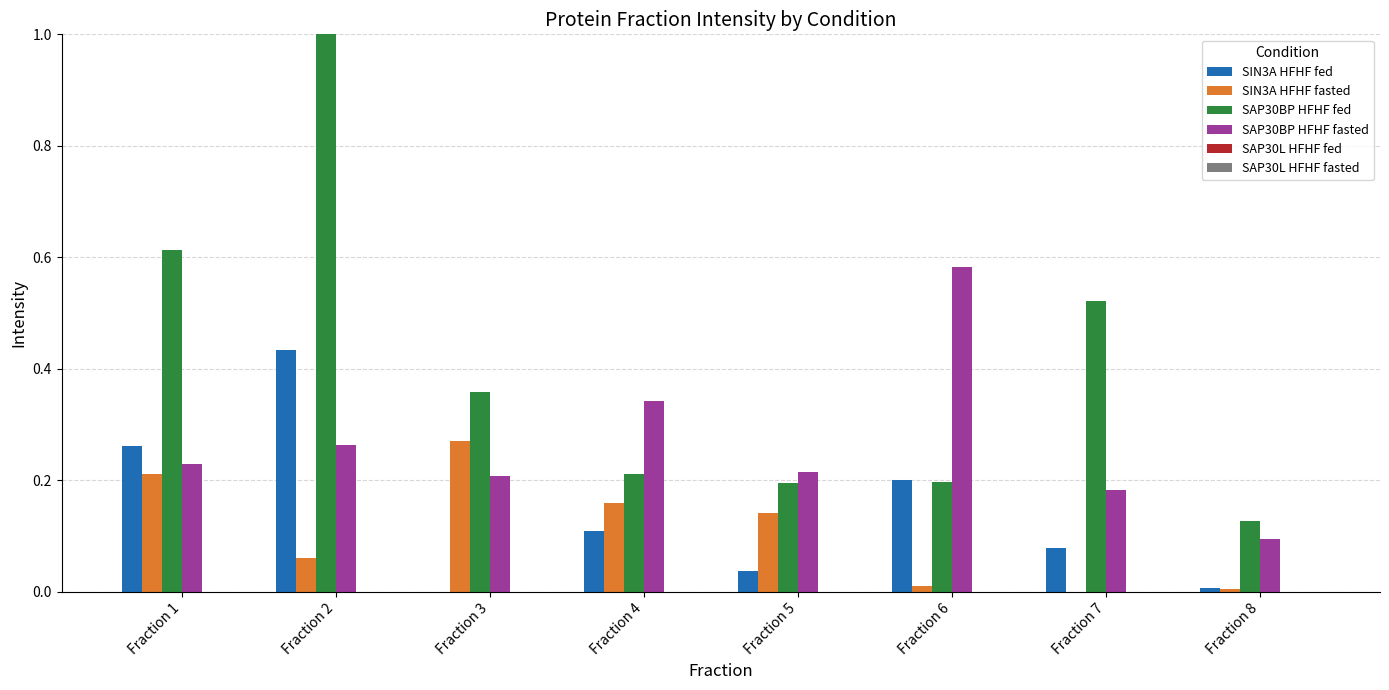

The value of SIN3A HFHF fasted at Fraction 1 is 0.2. True or false?

True